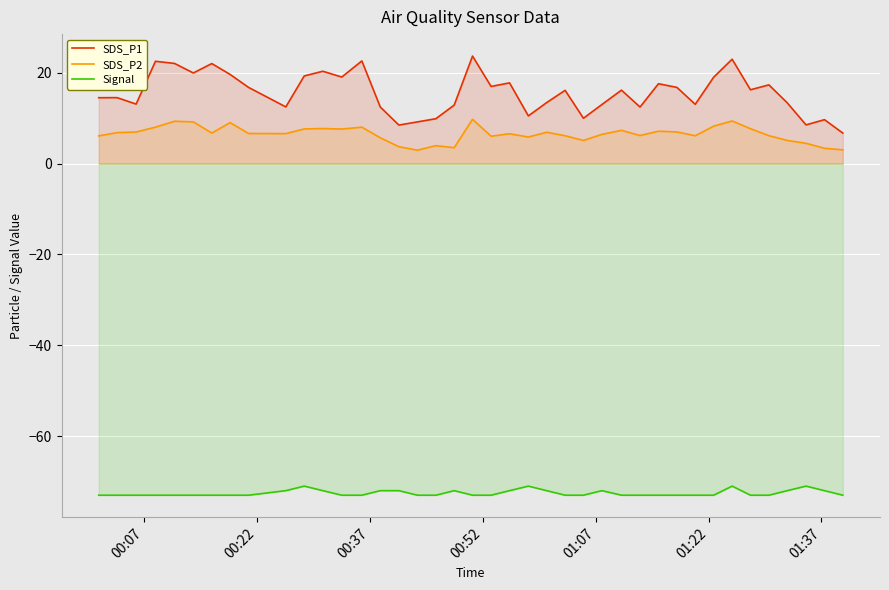

Which series has the largest range (max minus min)?

SDS_P1